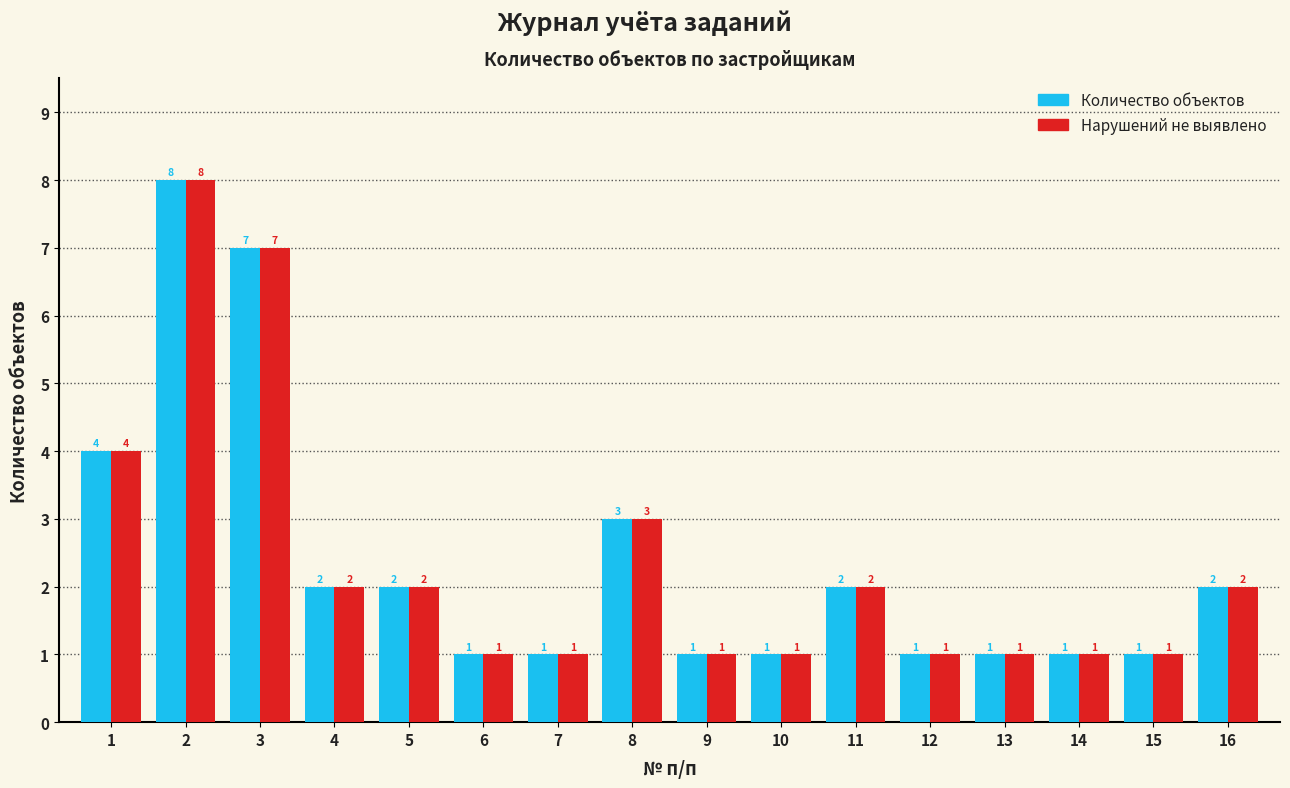

At which label is Количество объектов closest to 4?

1